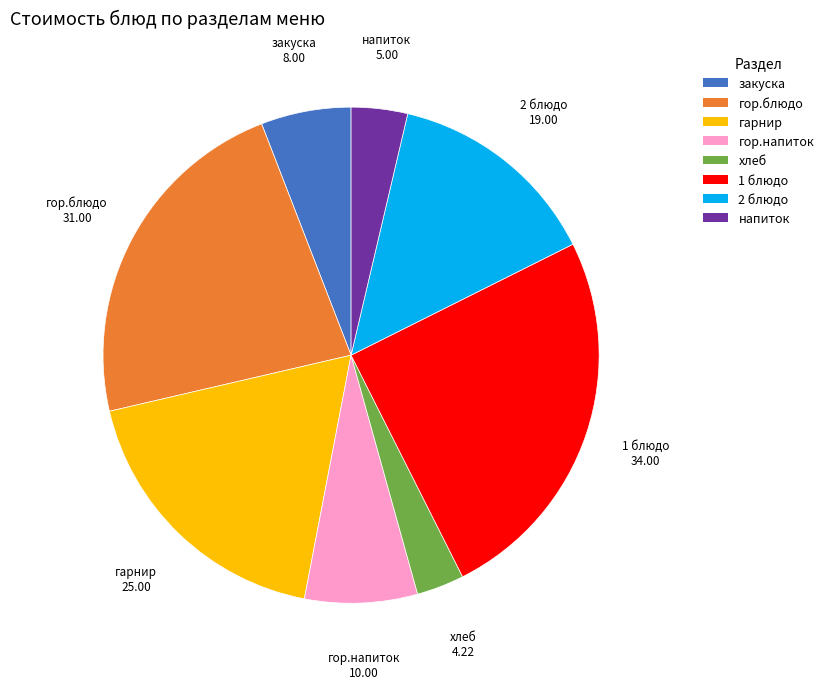

What is the ratio of the value at хлеб to the value at гор.блюдо?

0.1